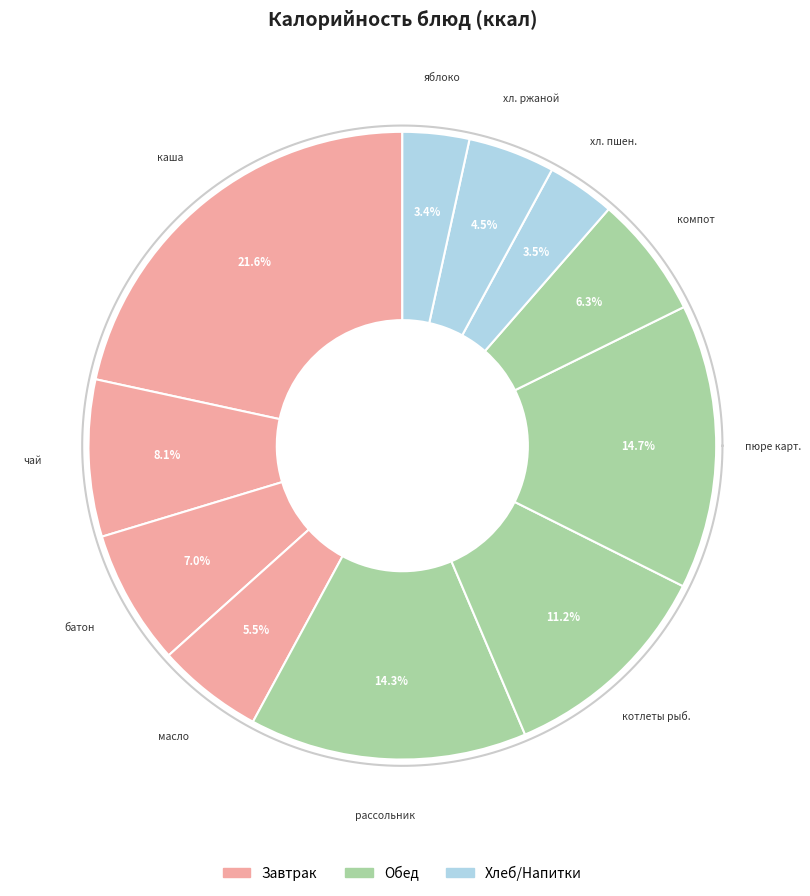

Is there a majority slice in this chart?

No